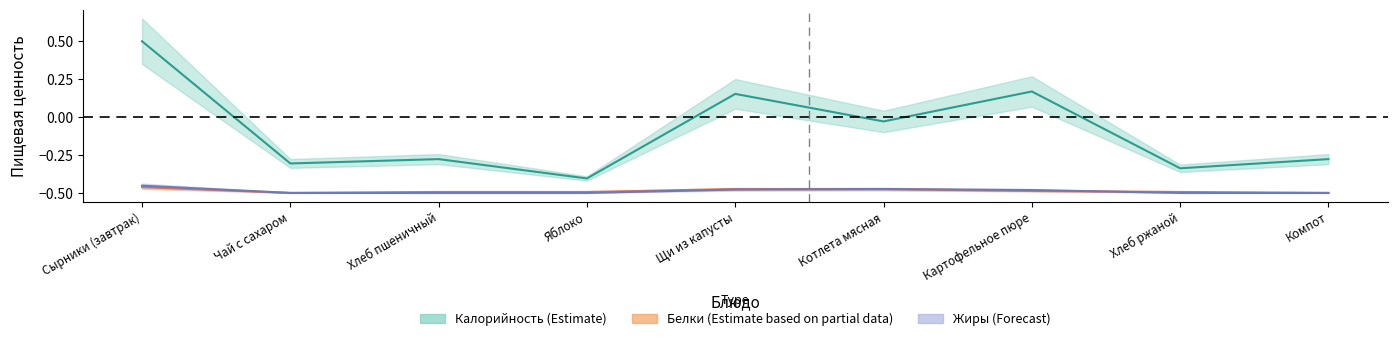

At how many categories does at least one series exceed 0?

3